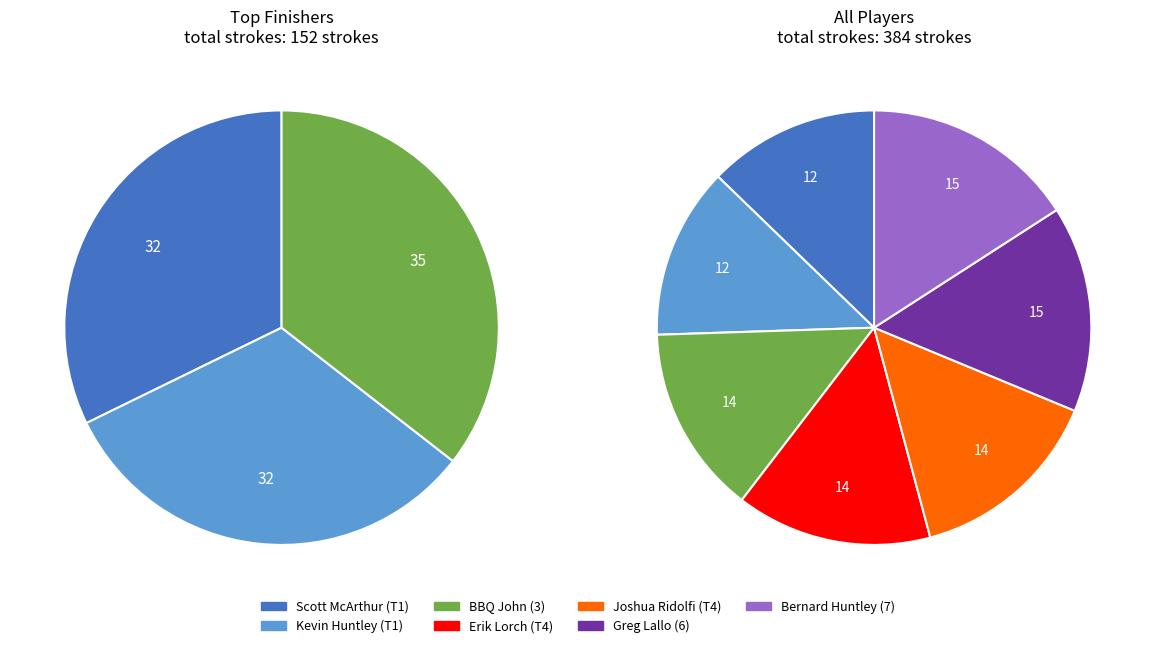

The Bernard Huntley (7) slice represents 7% of the pie. True or false?

False